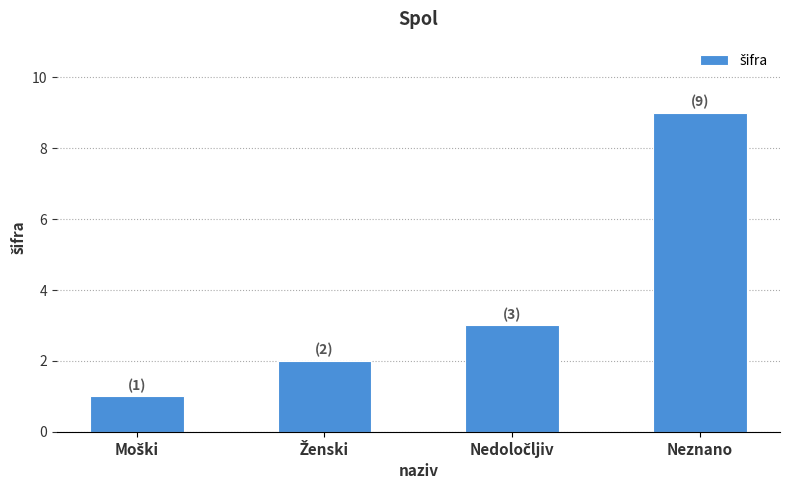

The chart shows a value of 14 at Neznano. True or false?

False